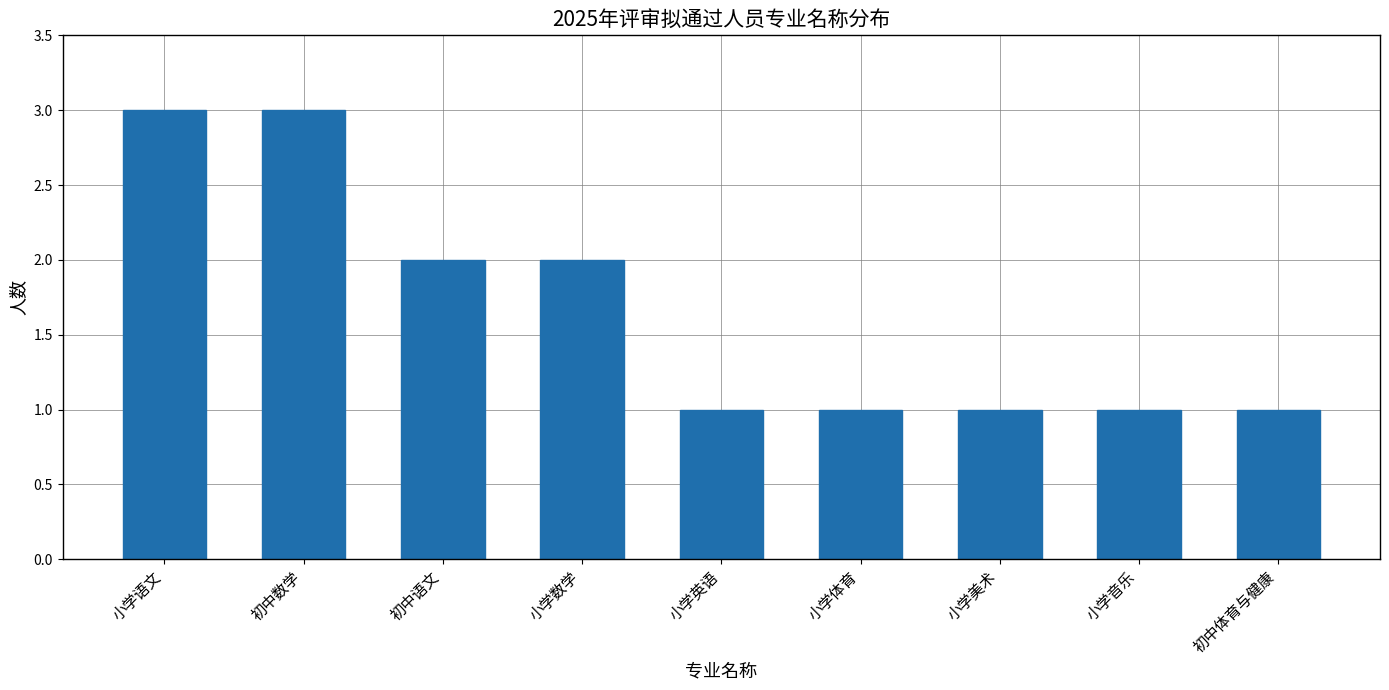

What is the smallest value displayed?

1